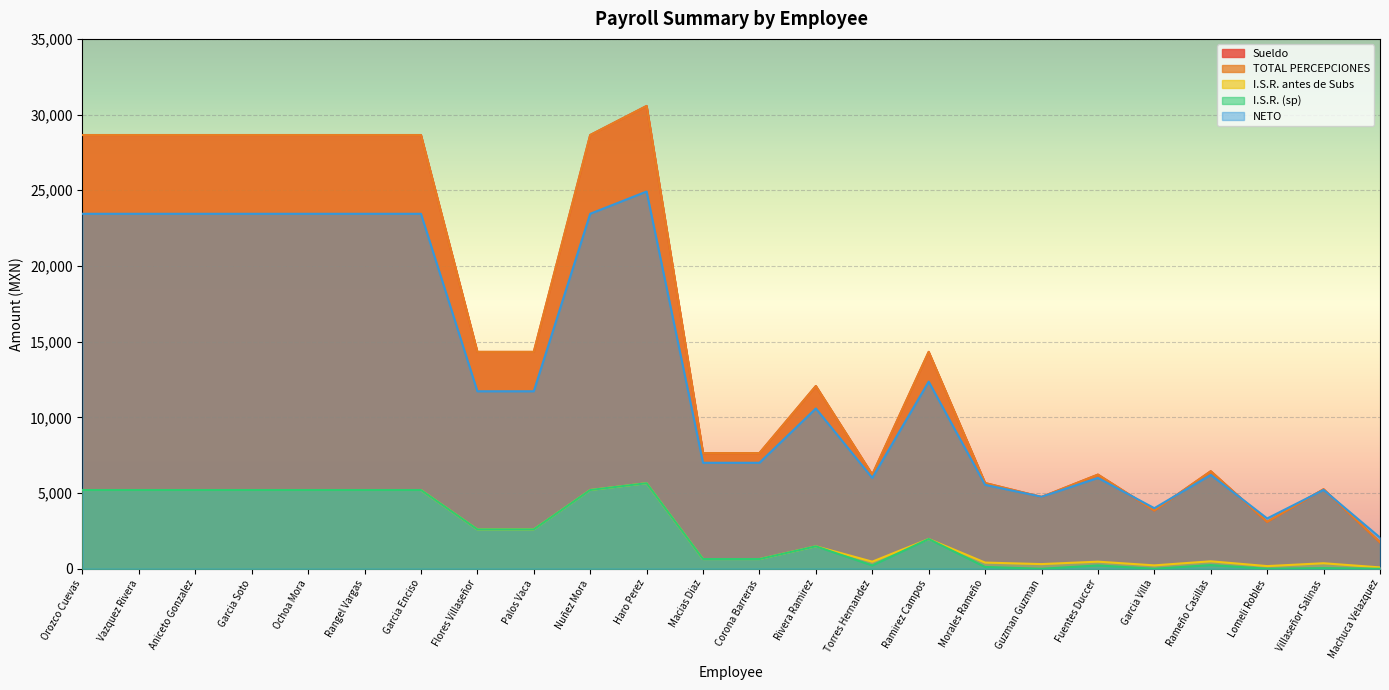

How many categories are shown in the chart?

24